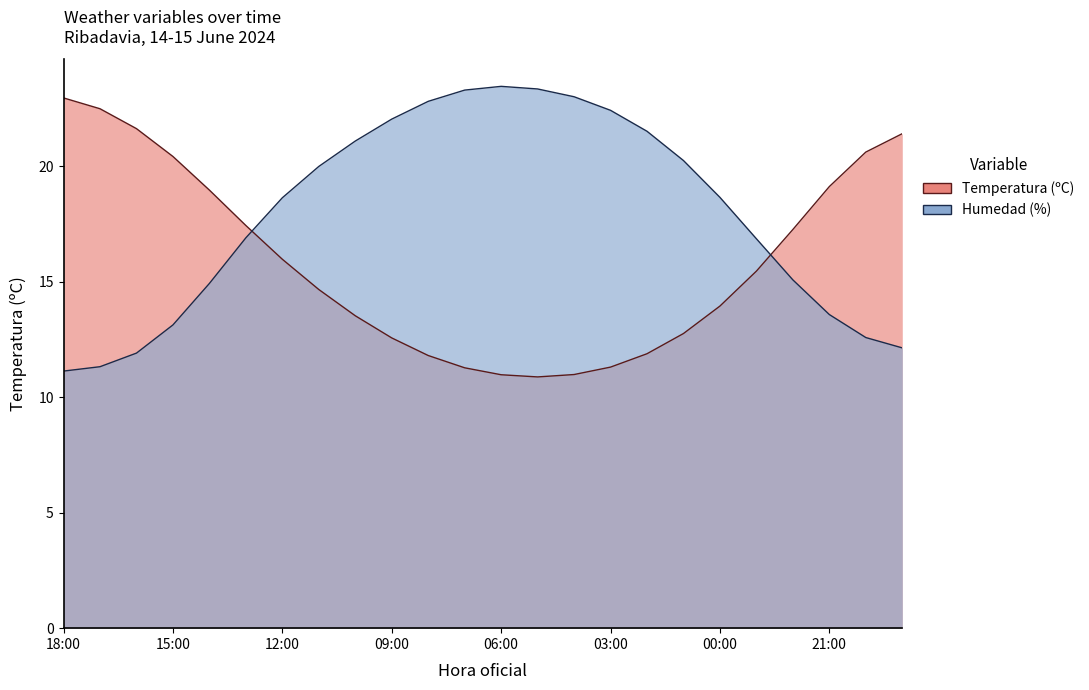

How many values in the Humedad (%) series exceed 18?

13